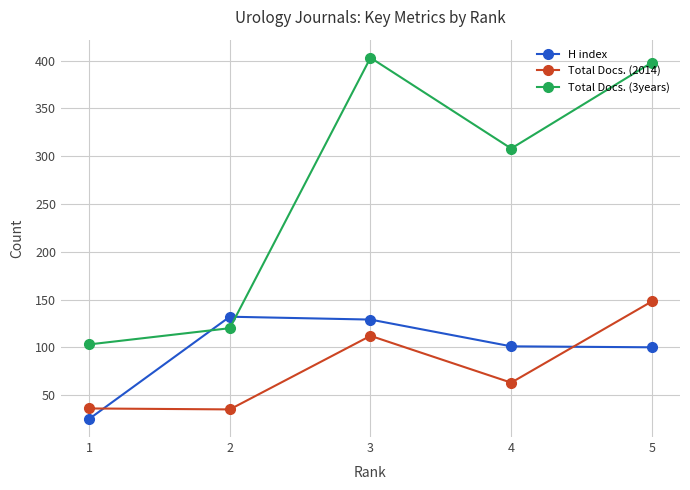

At which label does Total Docs. (3years) reach its minimum?

1